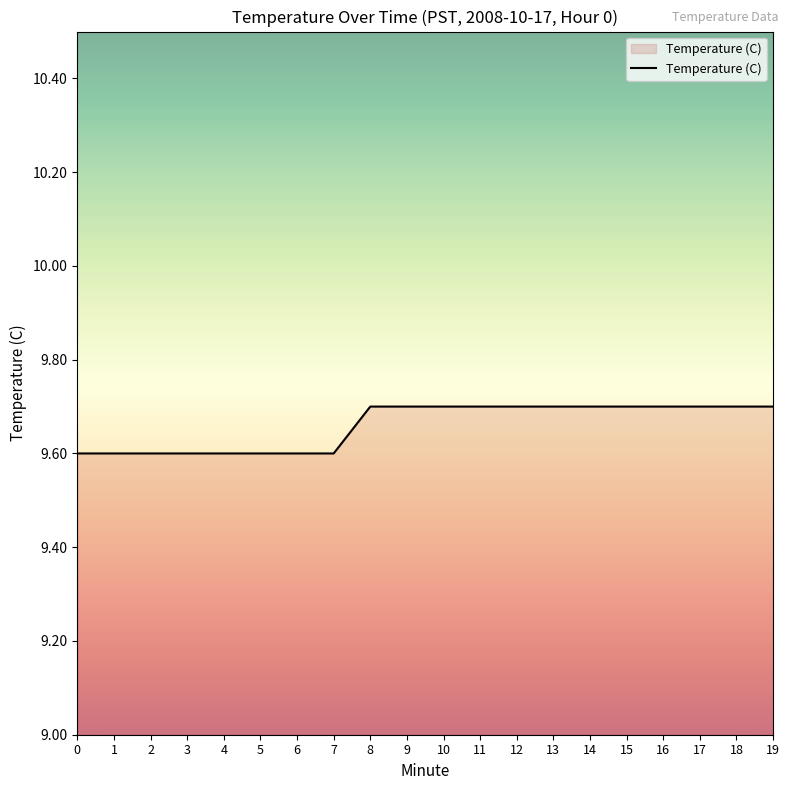

Is it true that the value at 5 is 3.1?

False